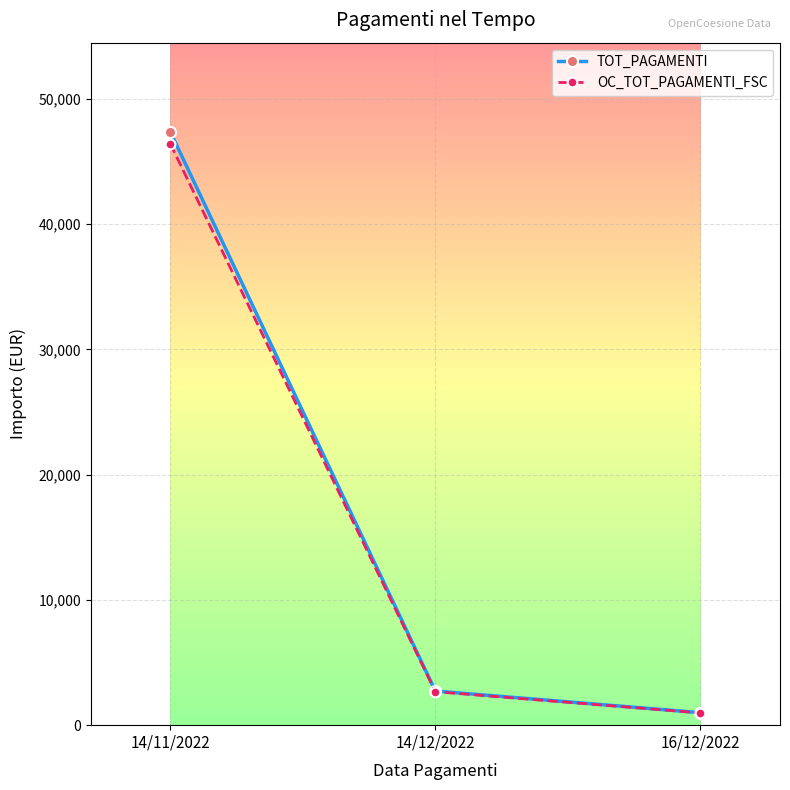

Reading left to right, transcribe all the data shown in this chart.

TOT_PAGAMENTI: 14/11/2022=47379.3	14/12/2022=2725.4	16/12/2022=997.2
OC_TOT_PAGAMENTI_FSC: 14/11/2022=46431.7	14/12/2022=2670.9	16/12/2022=977.3